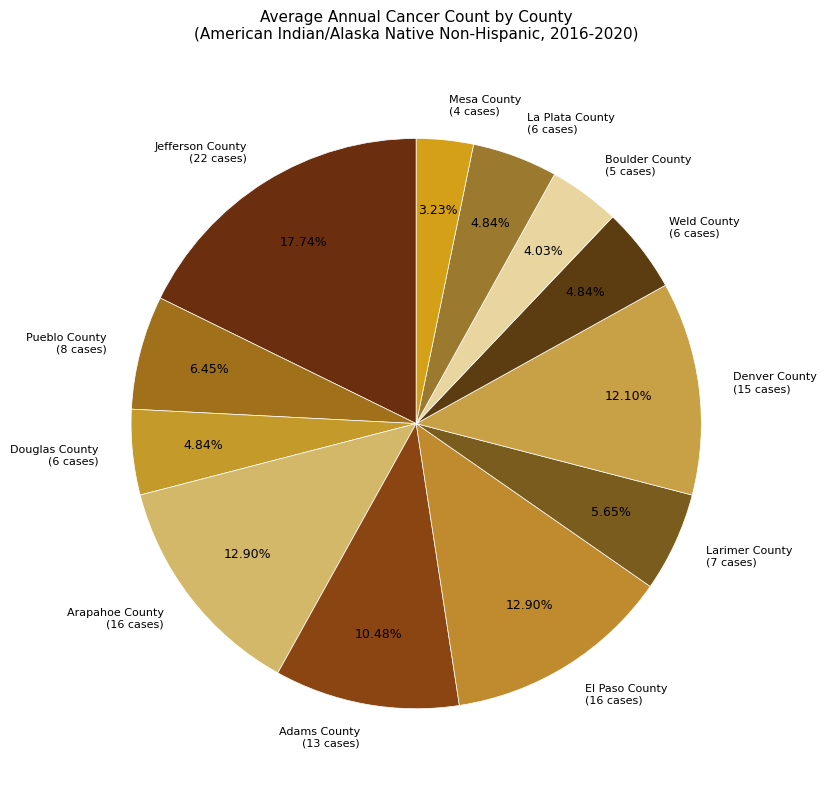

Which slice is the largest?

Jefferson County